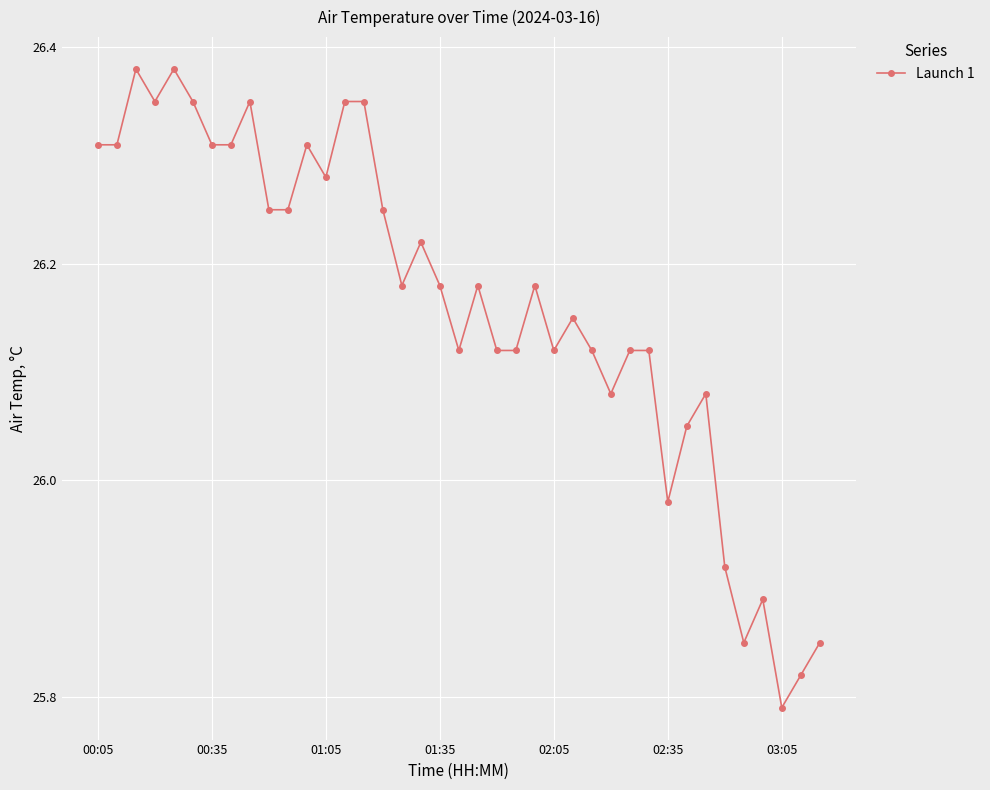

What is the difference between the maximum and minimum values?

0.6